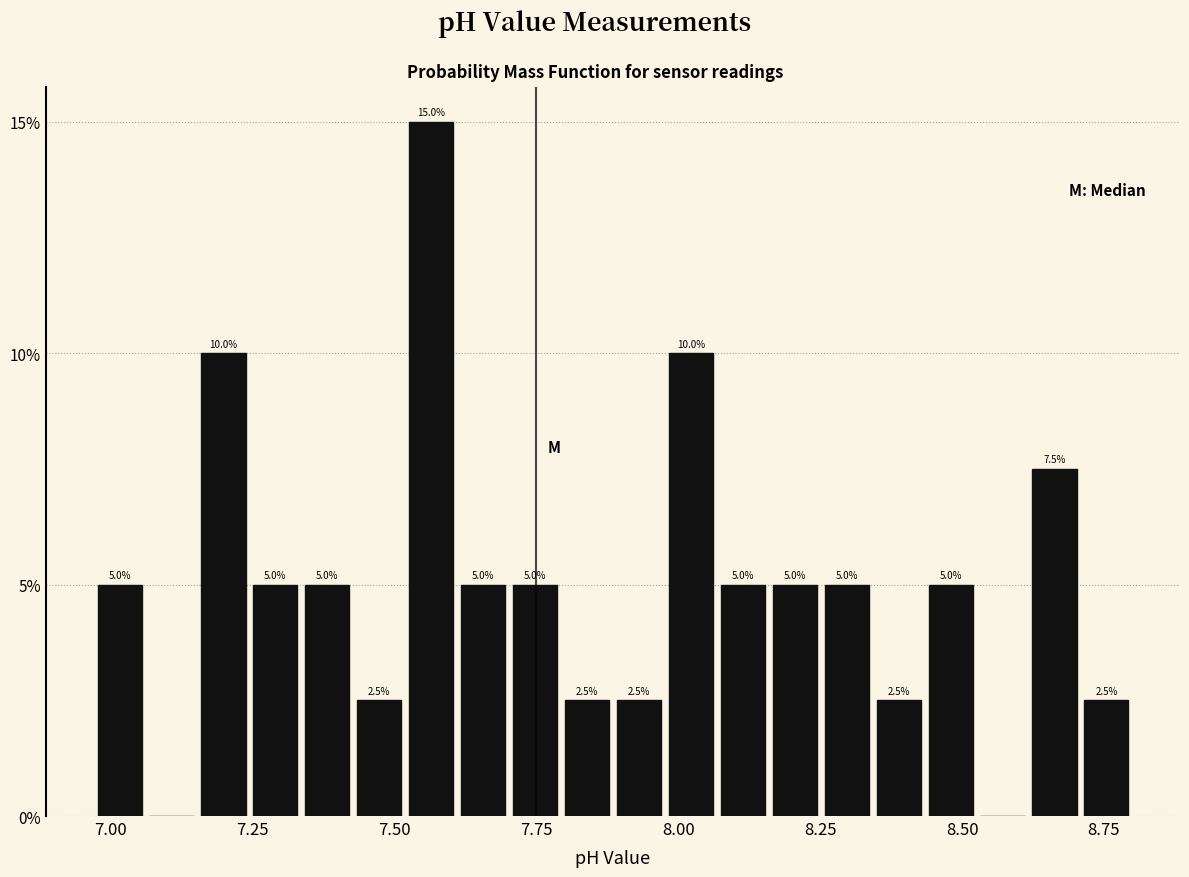

Around what value on the x-axis is the tallest bar? Give the approximate position of its centre, as read against the axis.

7.55